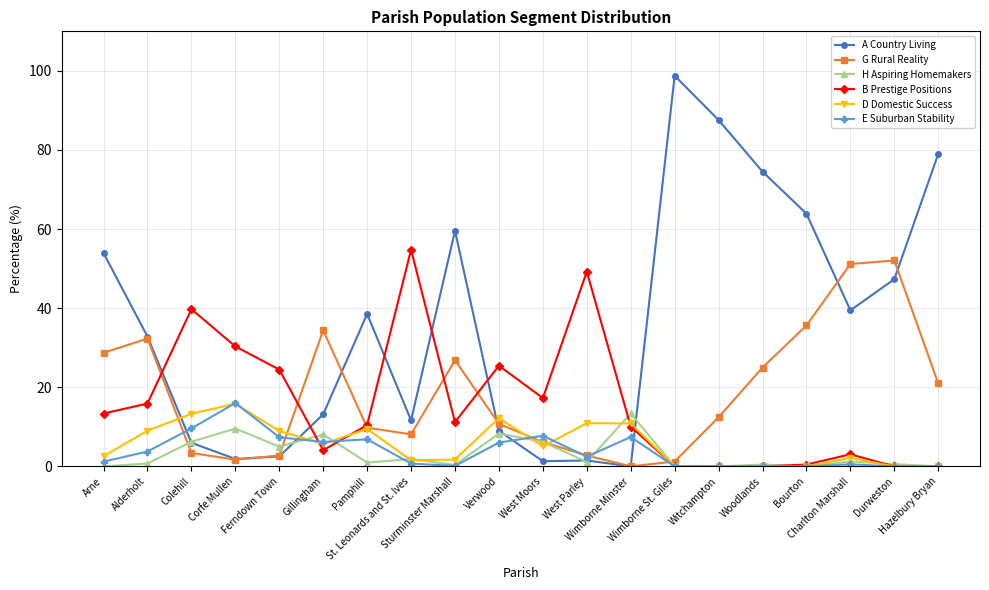

True or false: H Aspiring Homemakers has more than 1 points higher than both neighbors.

True